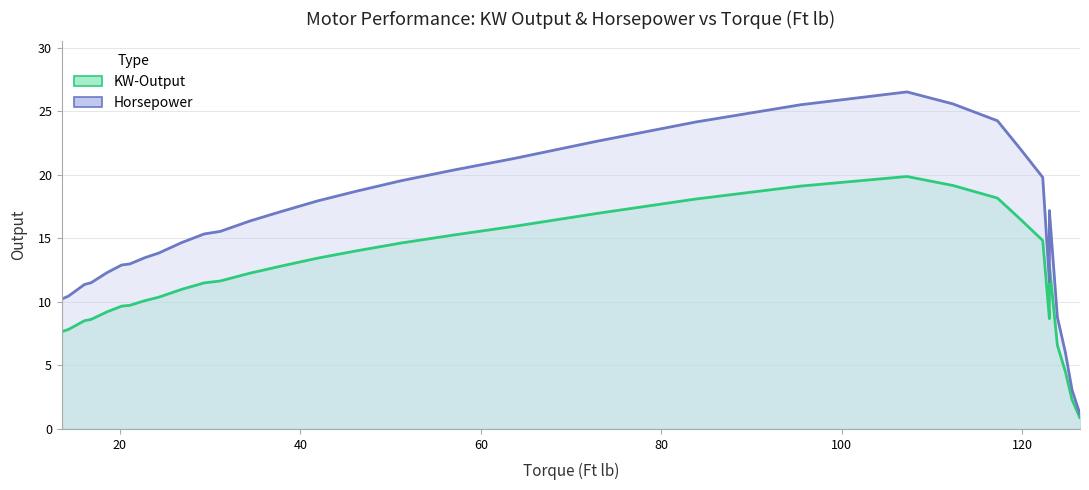

List the series in order of their peak value, highest first.

Horsepower, KW-Output